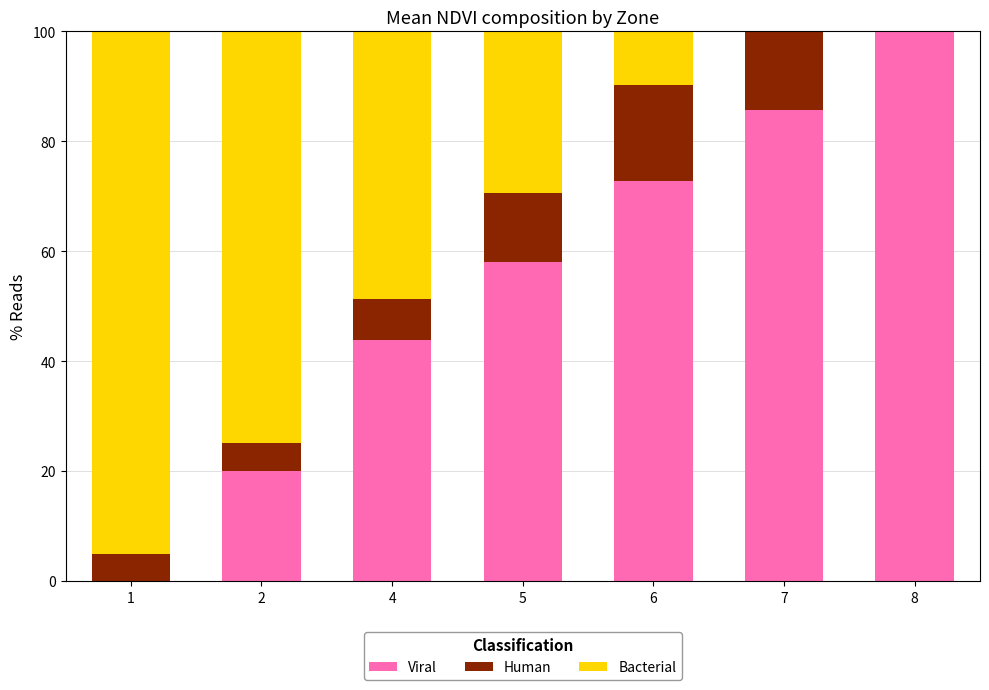

What is the maximum value for Viral?

100.0